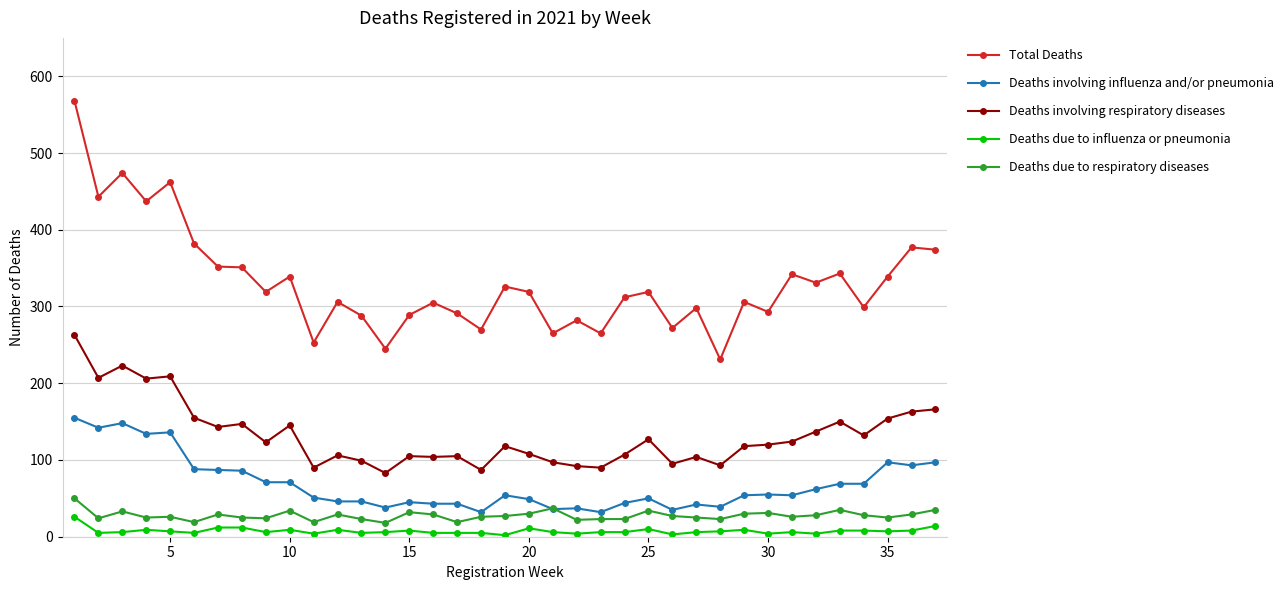

What is the lowest value of the Deaths involving respiratory diseases series?

83